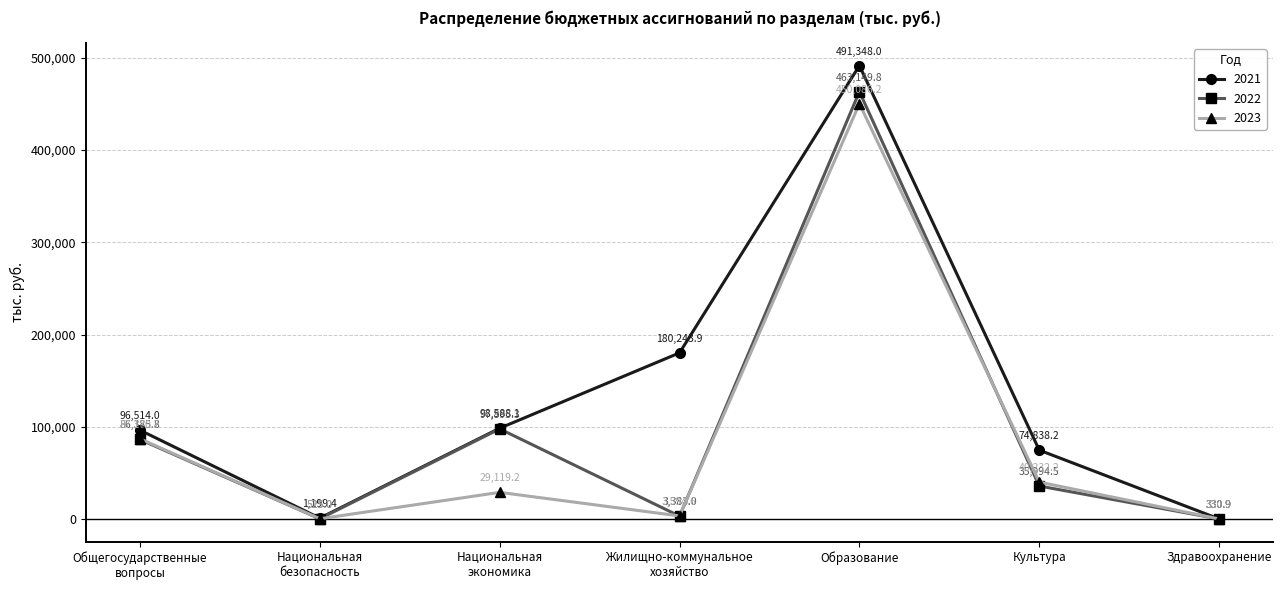

Where does the 2023 series first go above 29119?

Общегосударственные
вопросы